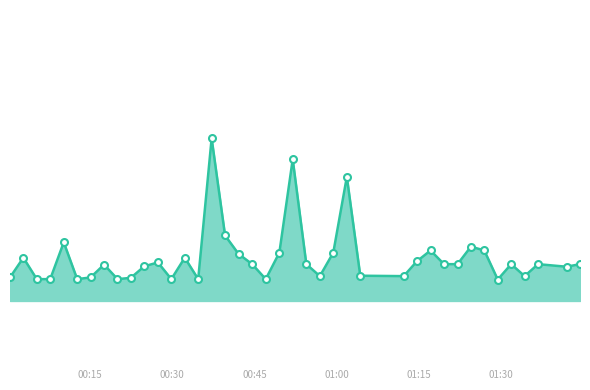

Is this an area chart (filled region under the line)?

Yes